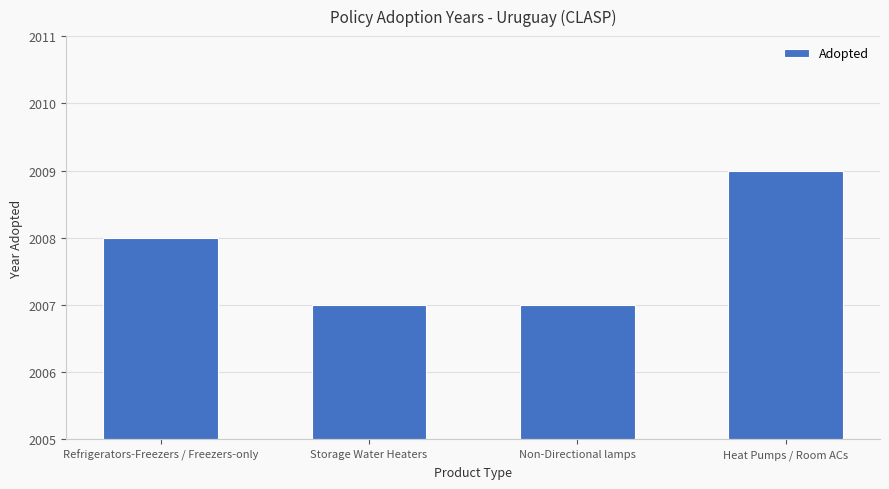

What is the label of the 1st bar from the right?

Heat Pumps / Room ACs